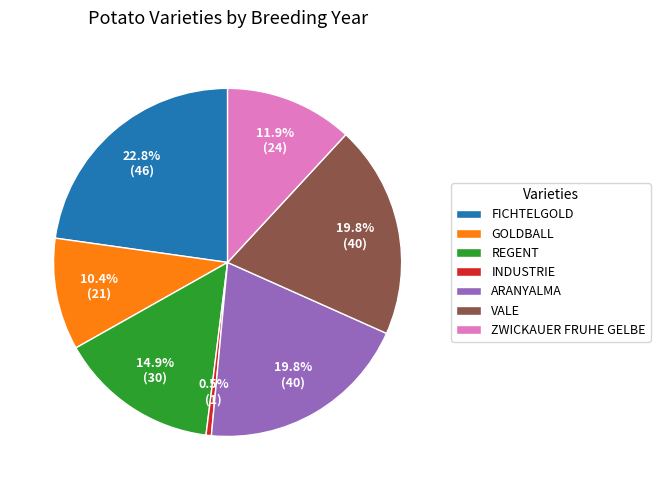

What is the ratio of the value at ARANYALMA to the value at REGENT?

1.3